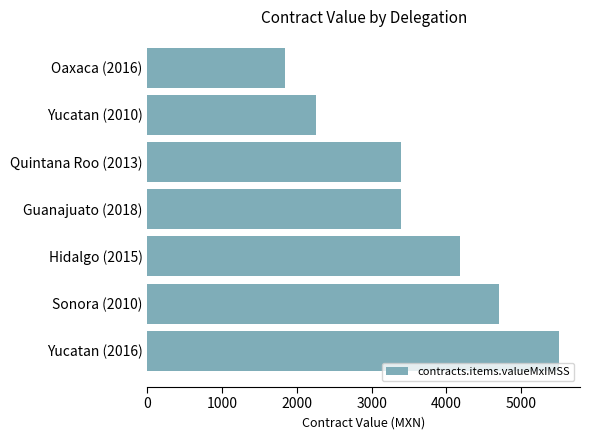

How many values are below 3391?

3